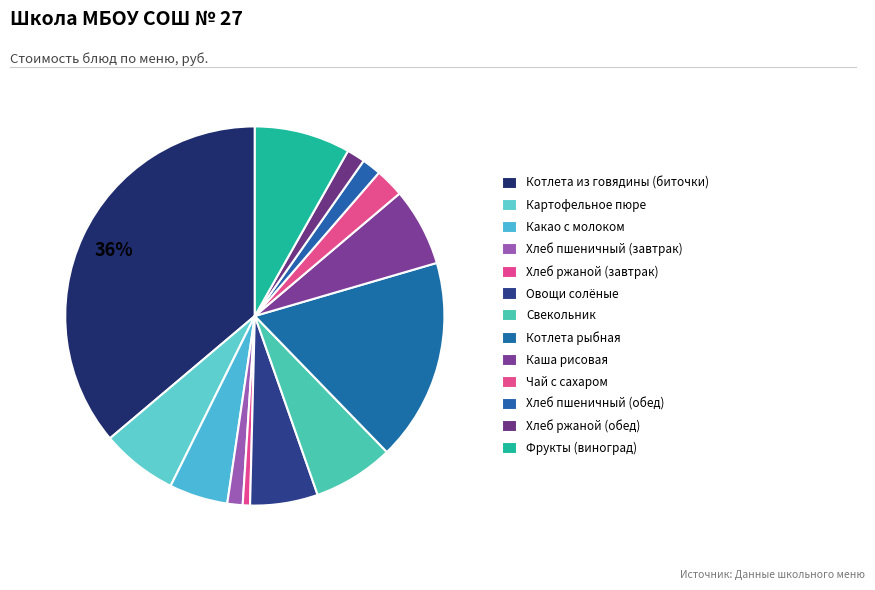

Is there any slice that represents more than half of the pie?

No